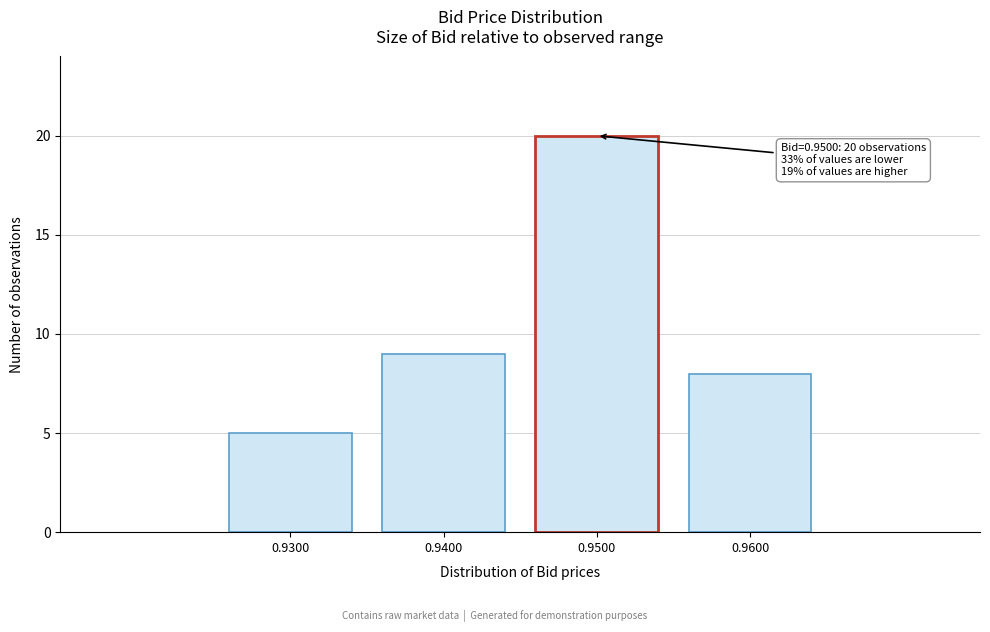

Reading left to right, what are all the values shown in this chart?

5	9	20	8